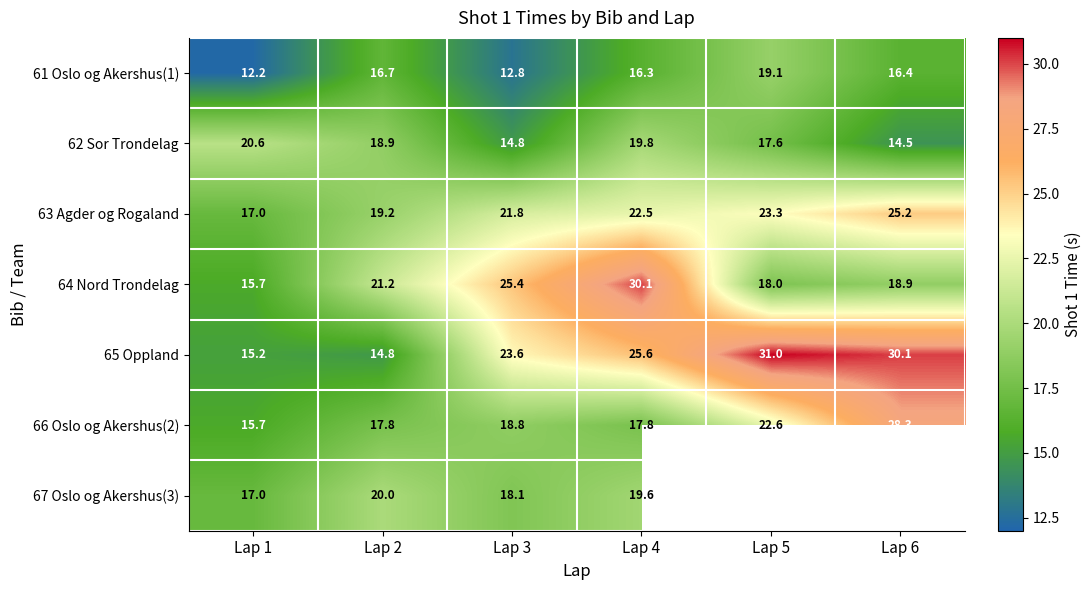

Read the 66 Oslo og Akershus(2) value at Lap 1.

15.7